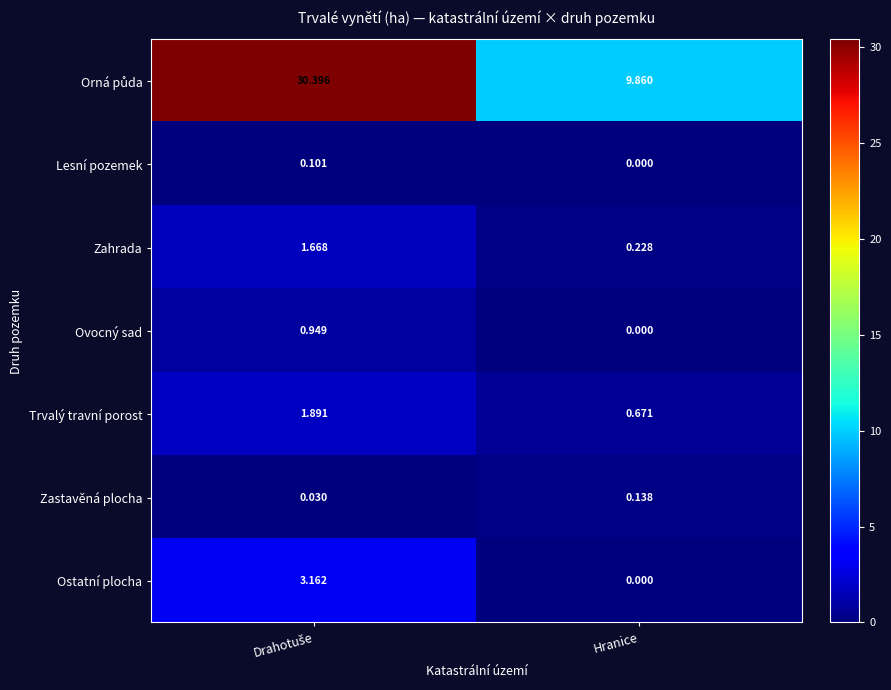

How many categories are shown in the chart?

2